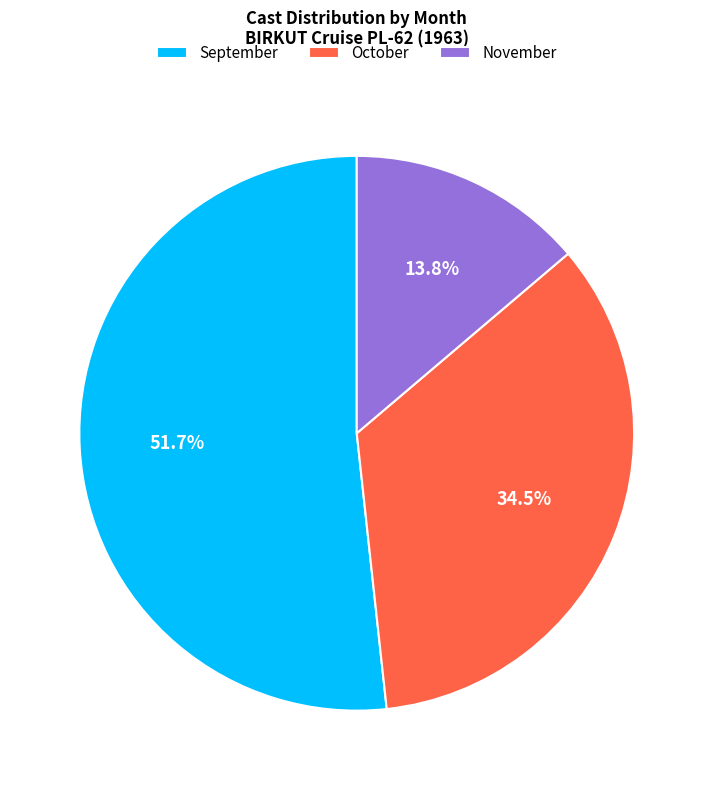

To the nearest percent, what is the difference between the largest and smallest slice percentages?

38%